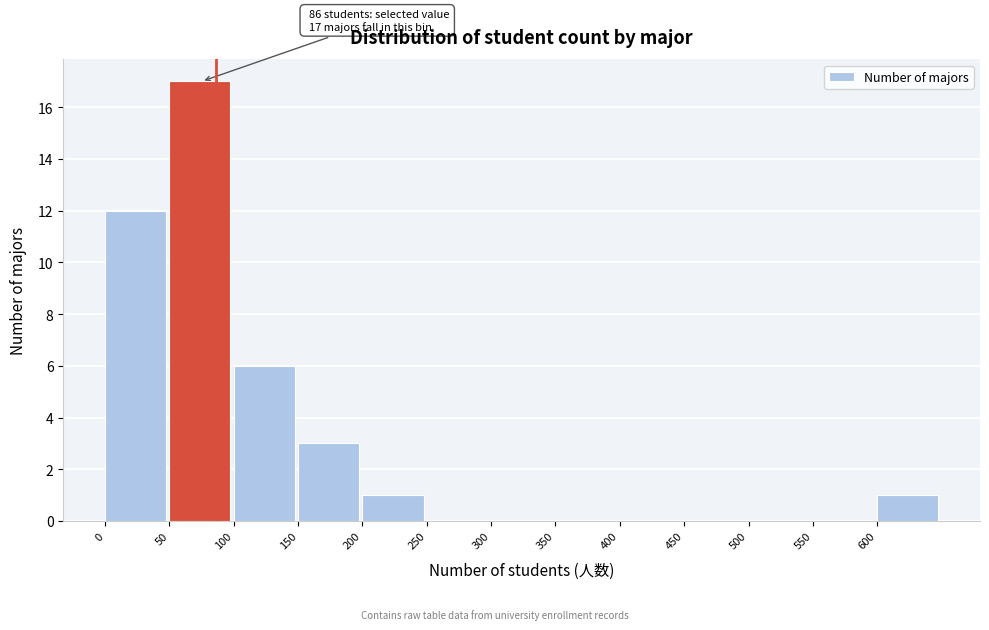

Which range on the x-axis has the tallest bar?

50 to 100